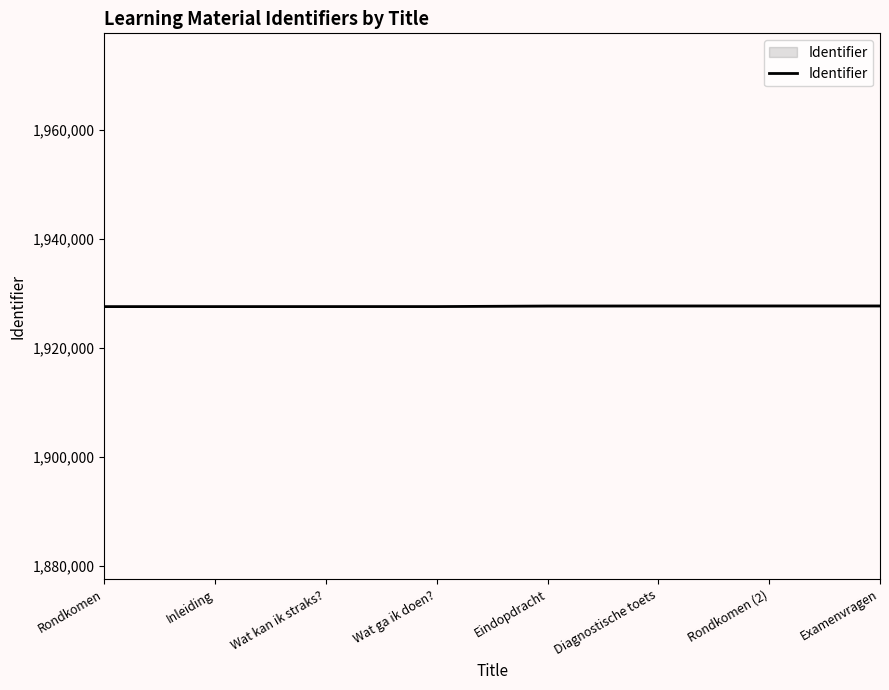

What is the change in value from Eindopdracht to Rondkomen (2)?

+15